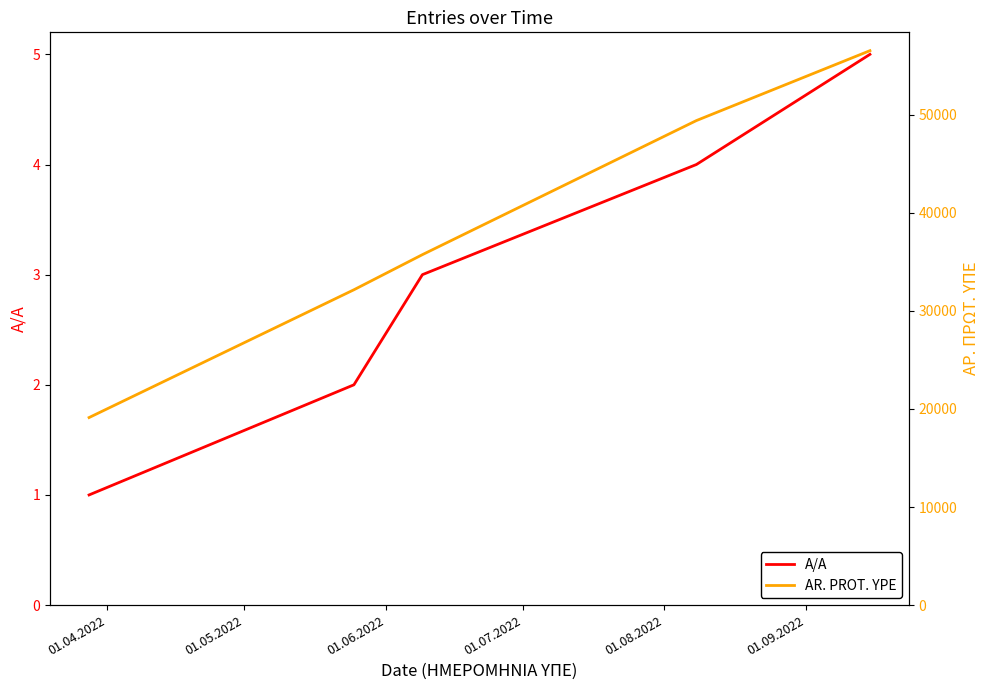

What is the maximum value for A/A?

5